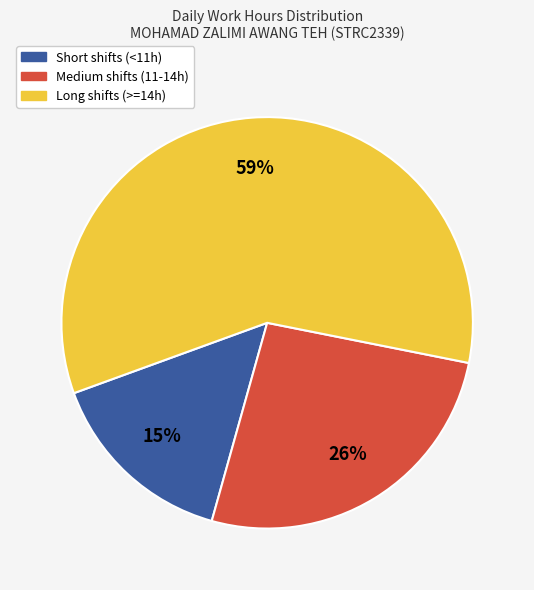

Does any single category account for the majority?

Yes